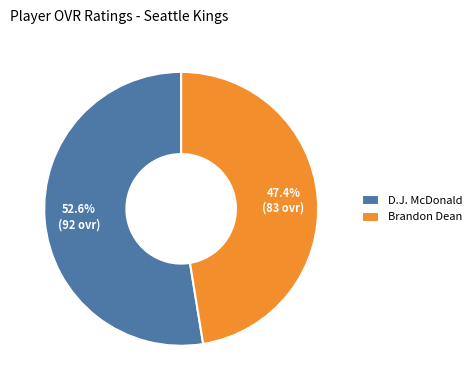

True or false: D.J. McDonald accounts for 53% of the total.

True